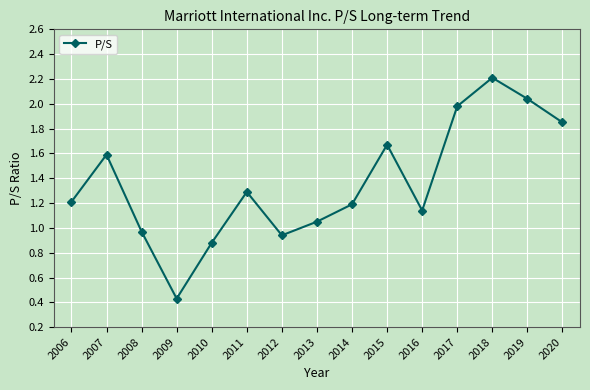

What is the difference between the values at 2018 and 2010?

1.3